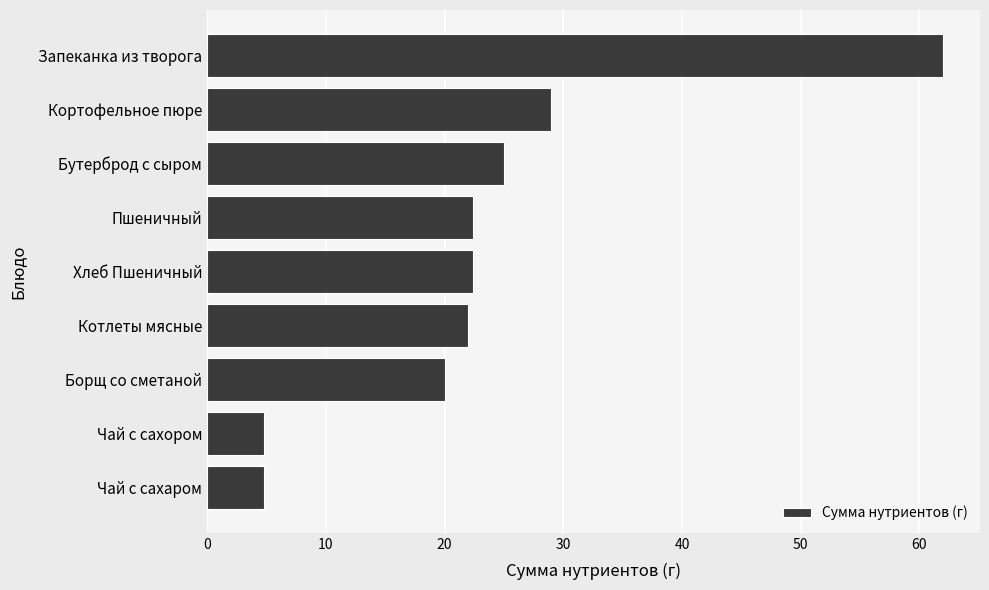

The chart shows a value of 32.7 at Котлеты мясные. True or false?

False